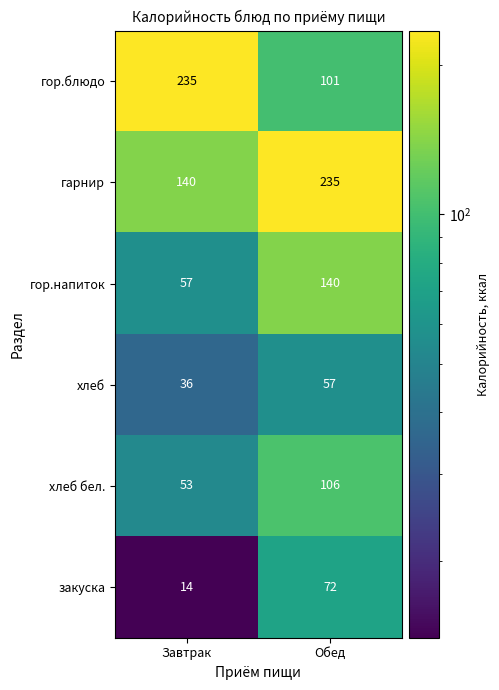

At Обед, list the series in order from largest to smallest.

гарнир, гор.напиток, хлеб бел., гор.блюдо, закуска, хлеб